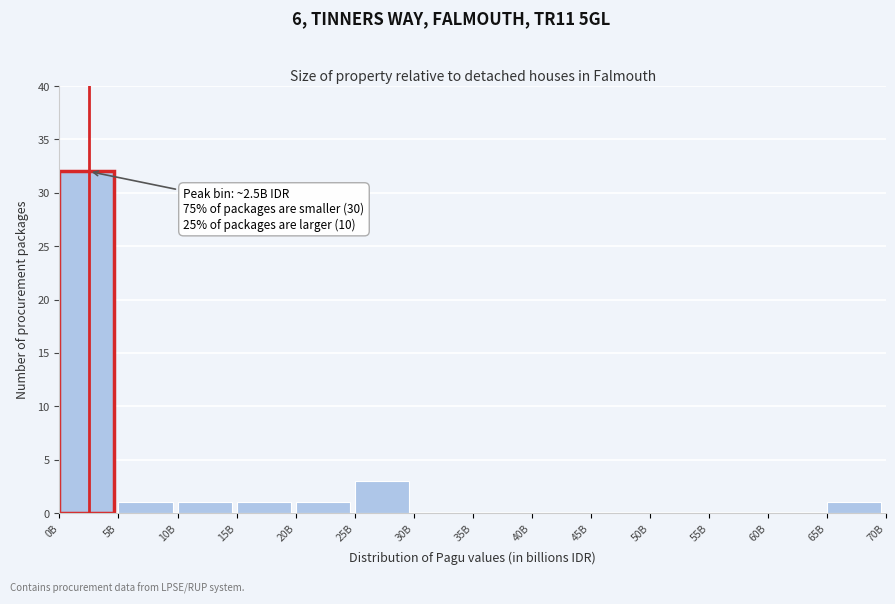

Which has a higher value, 55B or 0B?

0B